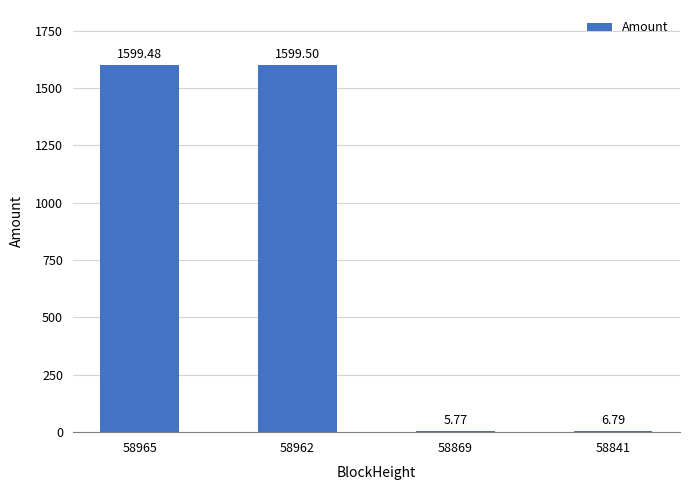

At which category does the chart reach its minimum across all series?

58869